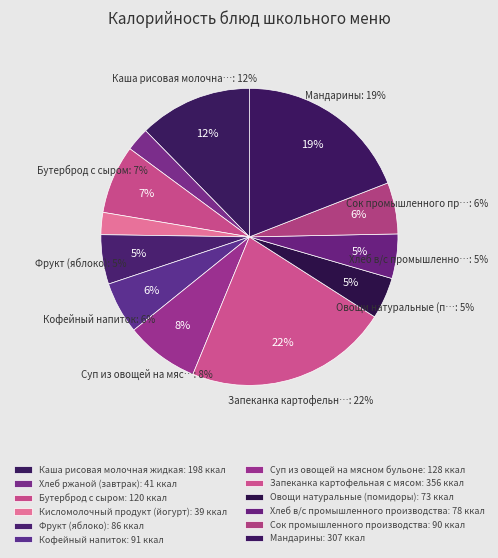

Rank the categories by value from highest to lowest.

Запеканка картофельная с мясом, Мандарины, Каша рисовая молочная жидкая, Суп из овощей на мясном бульоне, Бутерброд с сыром, Кофейный напиток, Сок промышленного производства, Фрукт (яблоко), Хлеб в/с промышленного производства, Овощи натуральные (помидоры), Хлеб ржаной (завтрак), Кисломолочный продукт (йогурт)